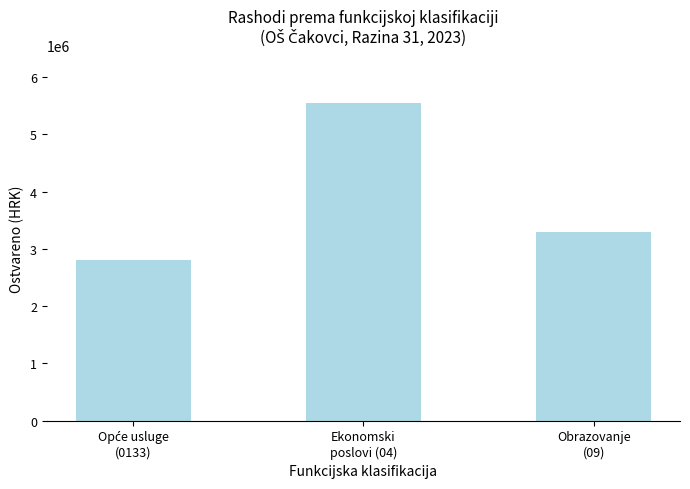

What value does the data have at Obrazovanje
(09)?

3300000